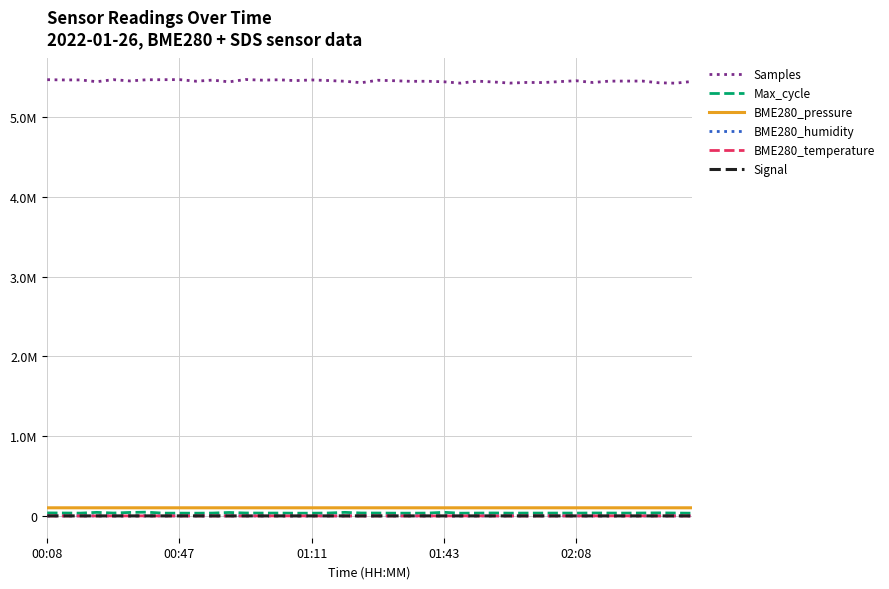

What are all the series names shown in the legend?

Samples, Max_cycle, BME280_pressure, BME280_humidity, BME280_temperature, Signal